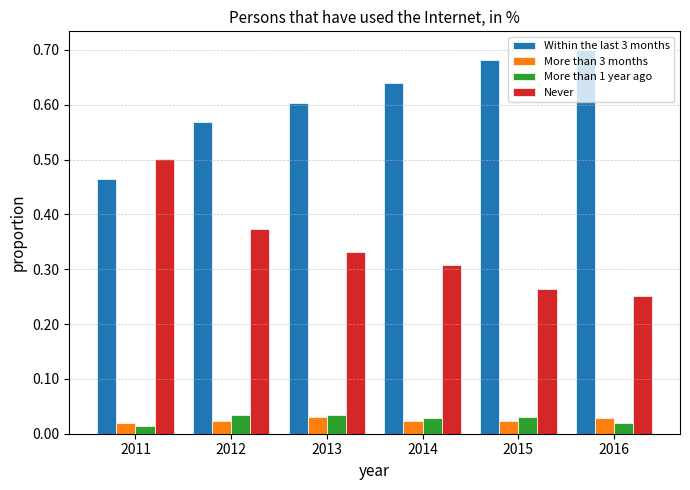

The value of Never at 2013 is 0.2. True or false?

False